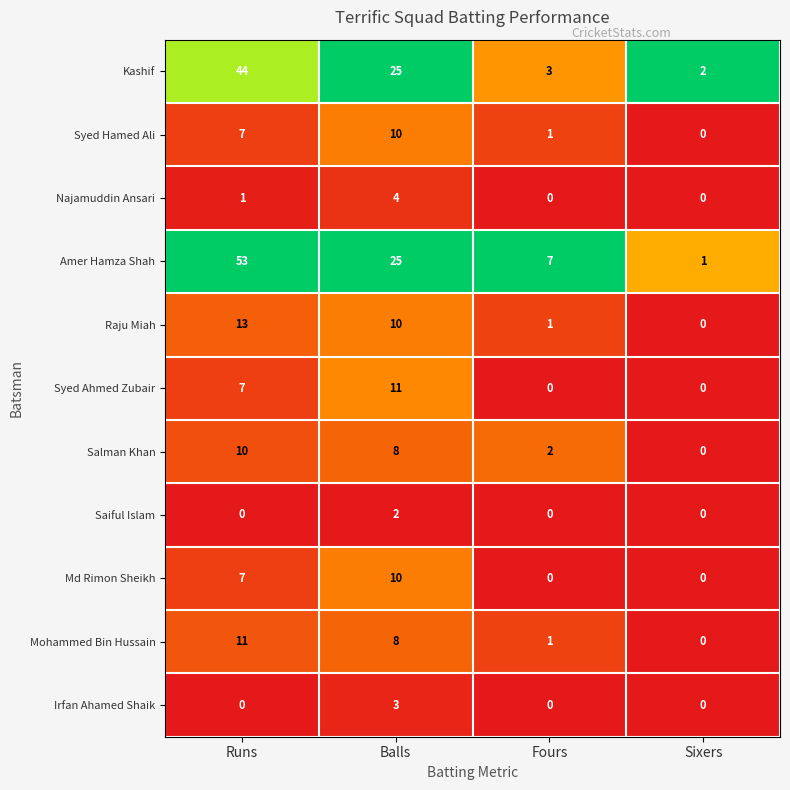

Rank the categories by Mohammed Bin Hussain value from highest to lowest.

Runs, Balls, Fours, Sixers